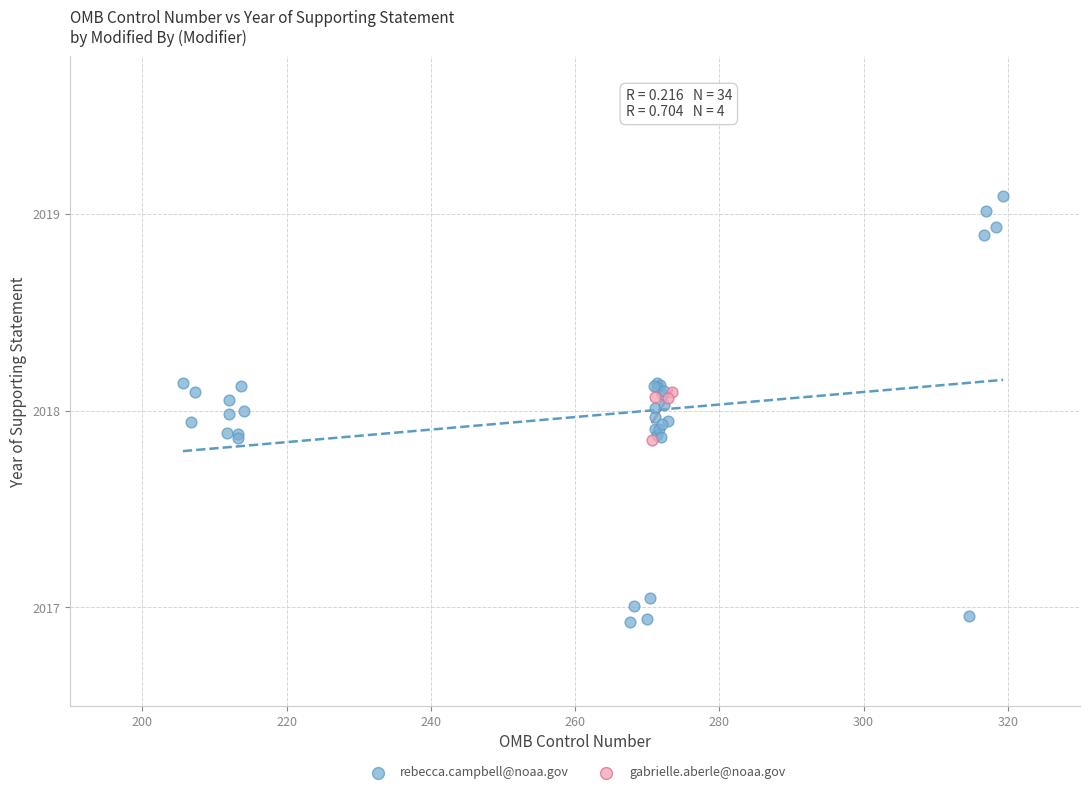

Which series reaches the maximum Y coordinate?

rebecca.campbell@noaa.gov